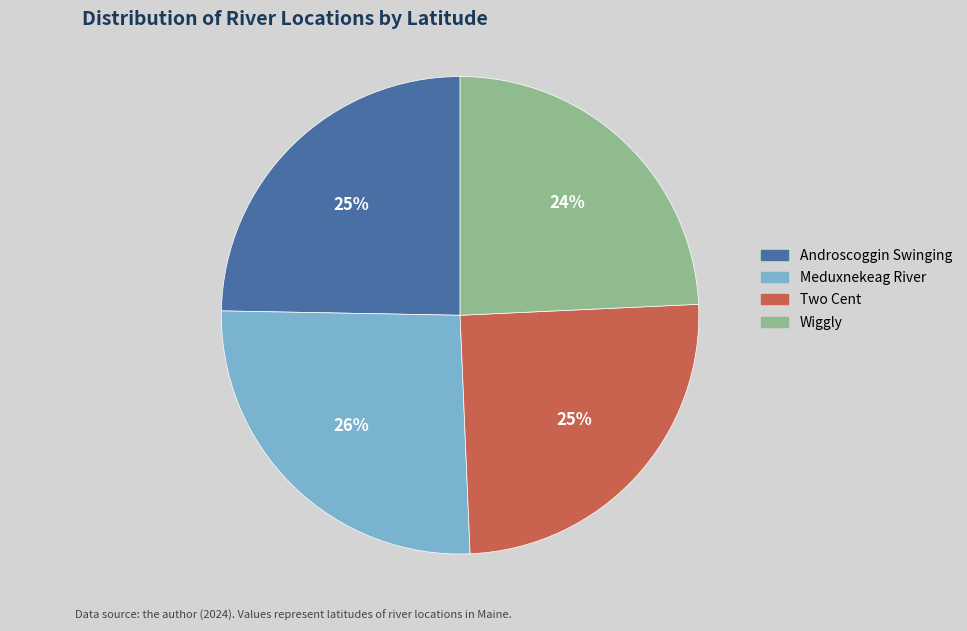

What percentage is the Meduxnekeag River slice, to the nearest percent?

26%